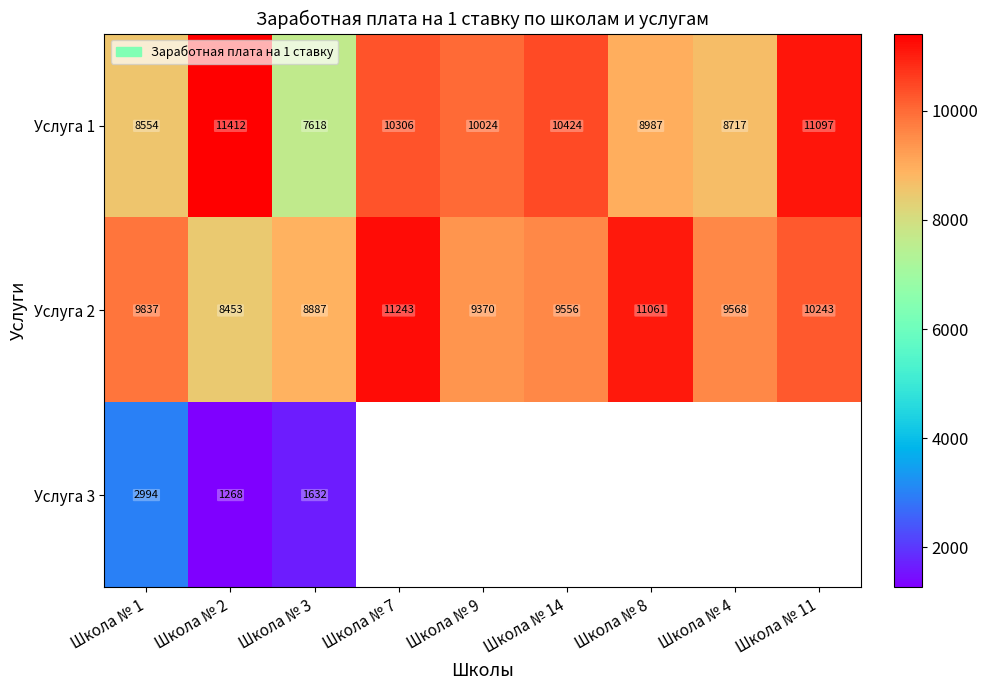

The value of Услуга 1 at Школа № 4 is 2328.8. True or false?

False